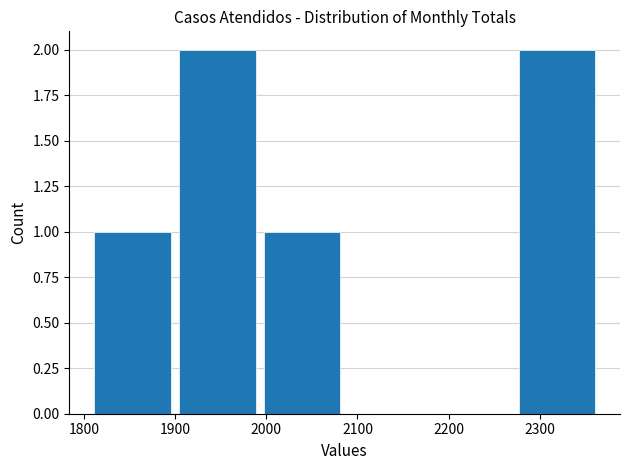

What is the height of the bar covering 1900 to 1993 on the x-axis? Neither the bar edges nor the heights are printed on the chart, so give them approximately, as read against the axes.

2